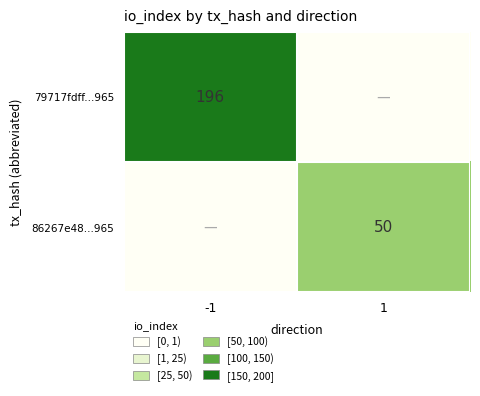

Count the number of categories in the chart.

2